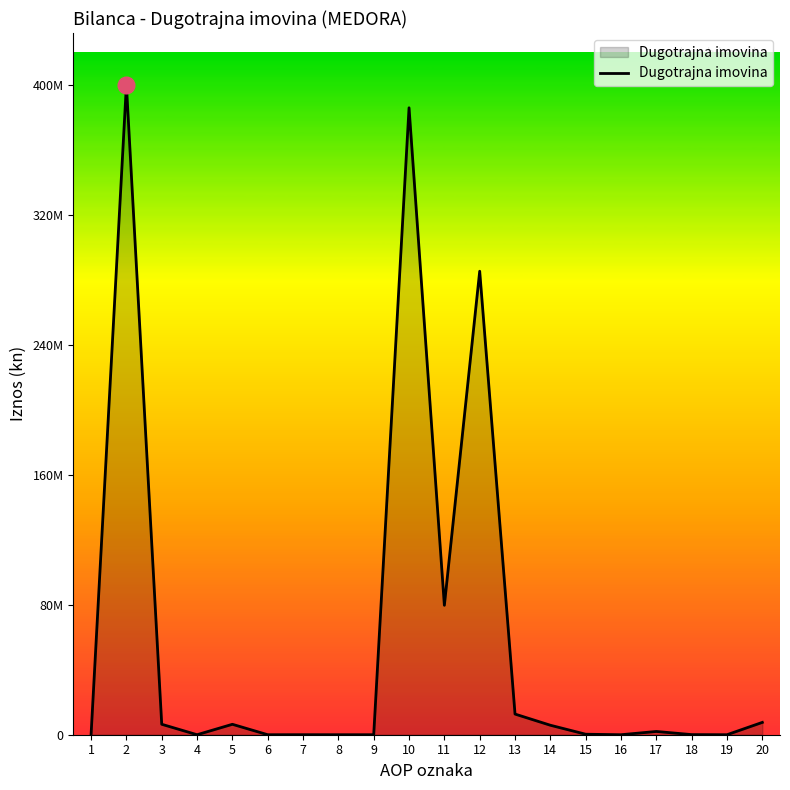

Between 2 and 12, which is larger?

2